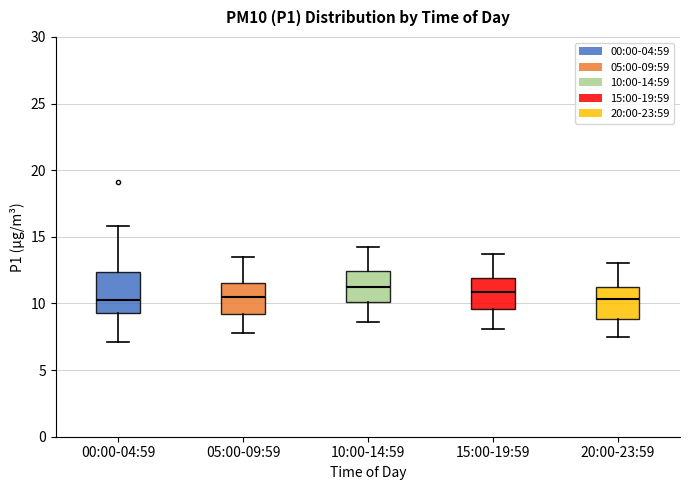

Reading left to right, transcribe this box plot: for each box, give where its median line is, the range the box spans, and where its two whiskers end, as read against the y-axis. The values are not printed on the chart, so give them approximately, as read against the axis.

00:00-04:59: median 10.0, box 9.5 to 12.5, whiskers 7.0 to 16.0
05:00-09:59: median 10.5, box 9.0 to 11.5, whiskers 8.0 to 13.5
10:00-14:59: median 11.5, box 10.0 to 12.5, whiskers 8.5 to 14.0
15:00-19:59: median 11.0, box 9.5 to 12.0, whiskers 8.0 to 13.5
20:00-23:59: median 10.5, box 9.0 to 11.0, whiskers 7.5 to 13.0